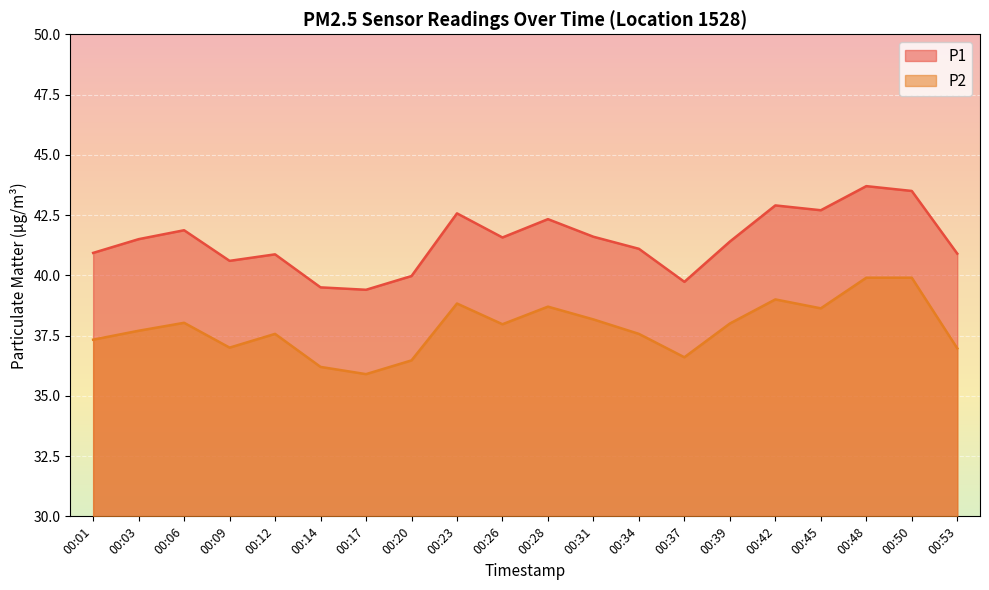

How many lines are shown in the chart?

2